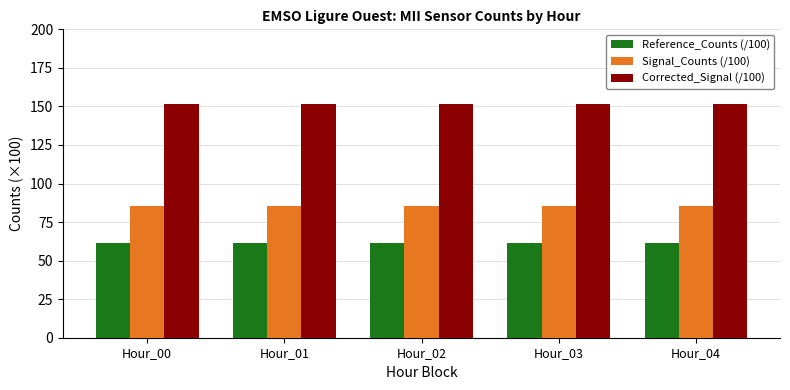

Is the value of Corrected_Signal (/100) at Hour_03 greater than the value of Reference_Counts (/100) at Hour_03?

Yes